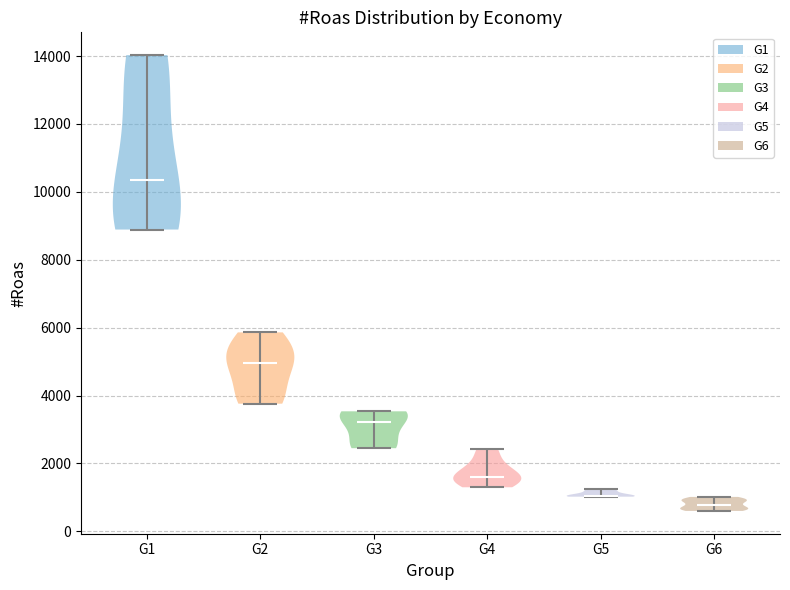

Reading left to right, read every violin against the y-axis: where its median line is, and the lowest and highest points it reaches. The values are not printed on the chart, so give them approximately, as read against the axis.

G1: median line 10400, lowest point 8800, highest point 14000
G2: median line 5000, lowest point 3800, highest point 5800
G3: median line 3200, lowest point 2400, highest point 3600
G4: median line 1600, lowest point 1200, highest point 2400
G5: median line 1000, lowest point 1000, highest point 1200
G6: median line 800, lowest point 600, highest point 1000